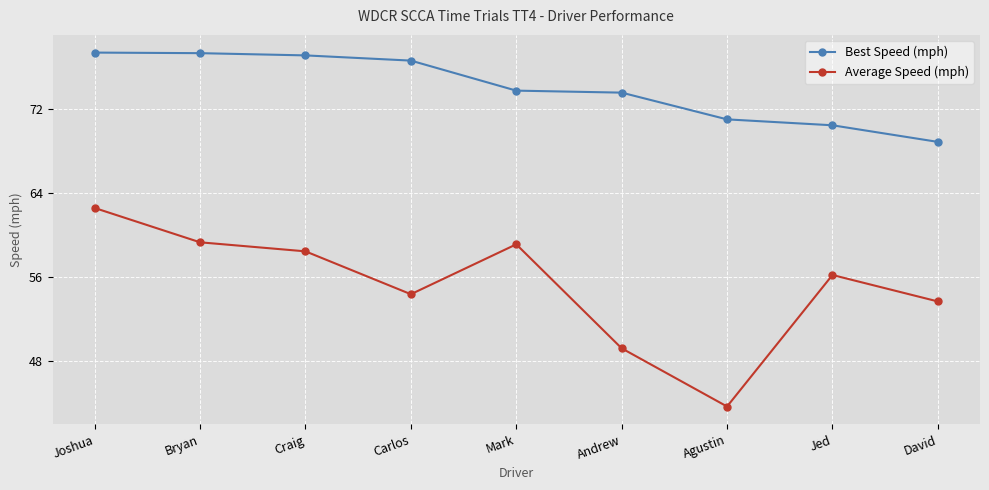

True or false: Average Speed (mph) has more than 0 points higher than both neighbors.

True